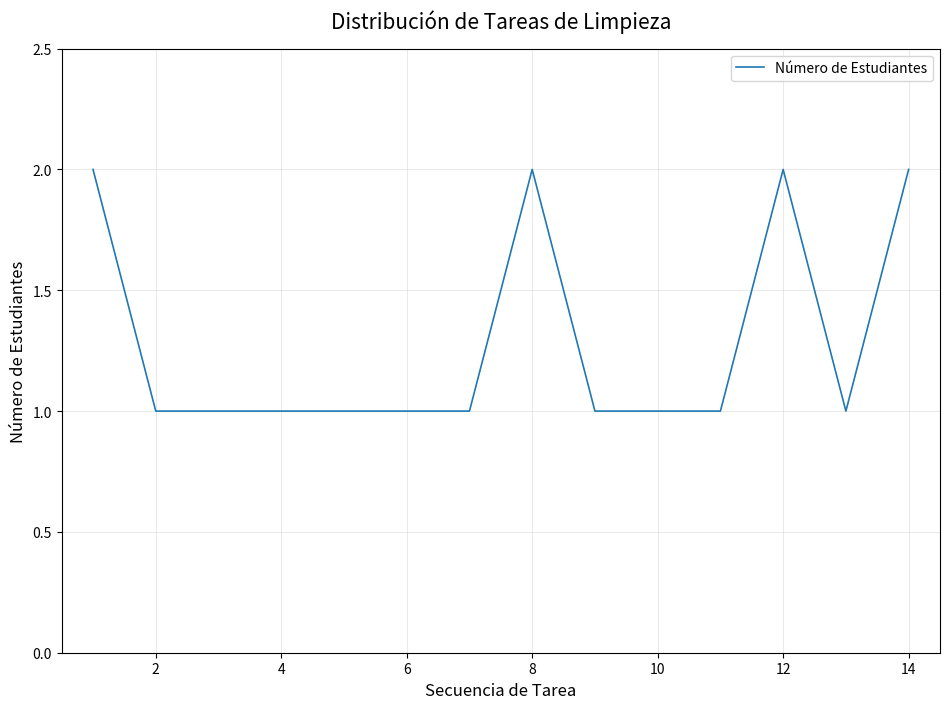

Reading left to right, extract all data points from this chart.

2	1	1	1	1	1	1	2	1	1	1	2	1	2